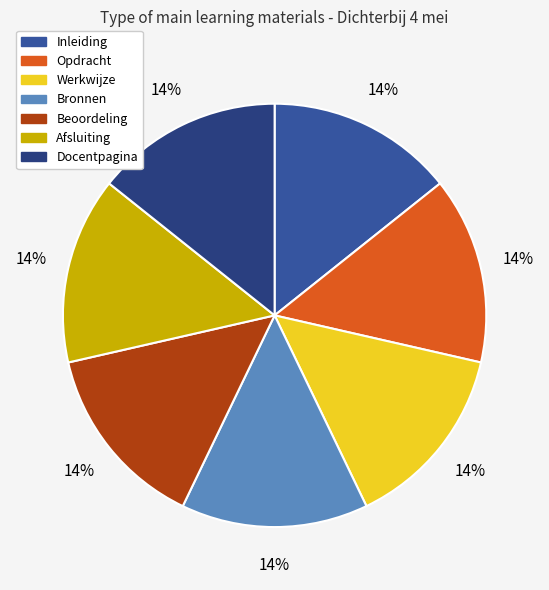

The Docentpagina slice represents 26% of the pie. True or false?

False